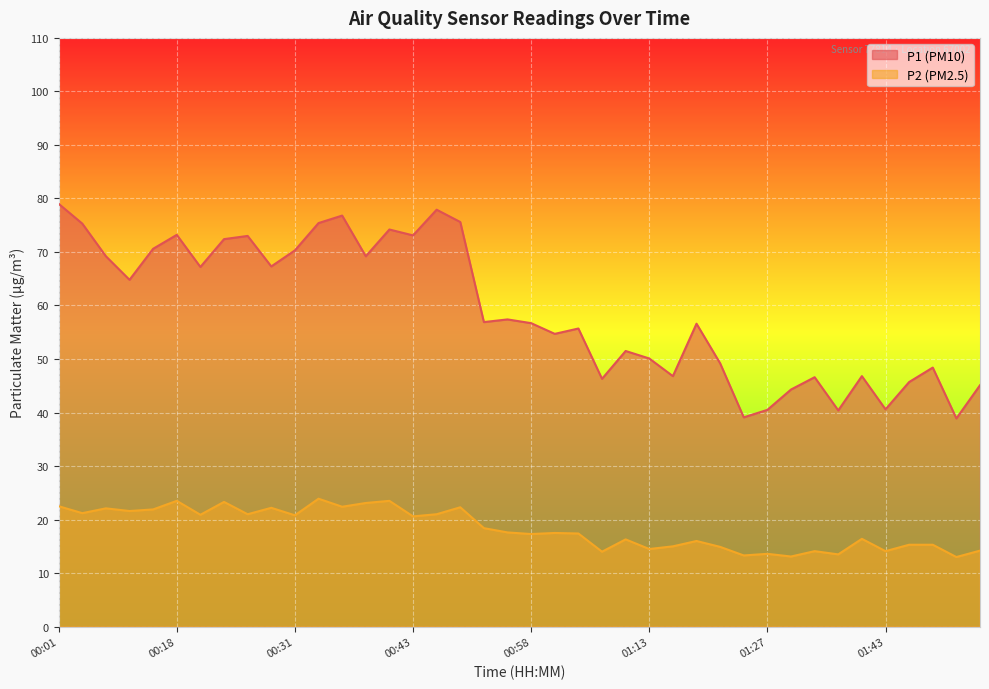

What value does the P2 series have at 01:27?

13.6